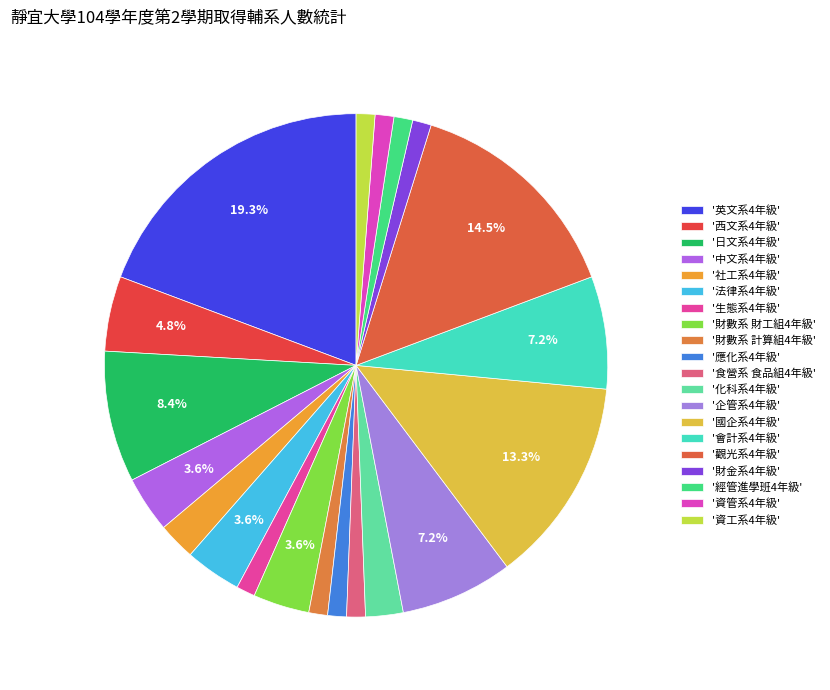

How many slices are in this pie chart?

20